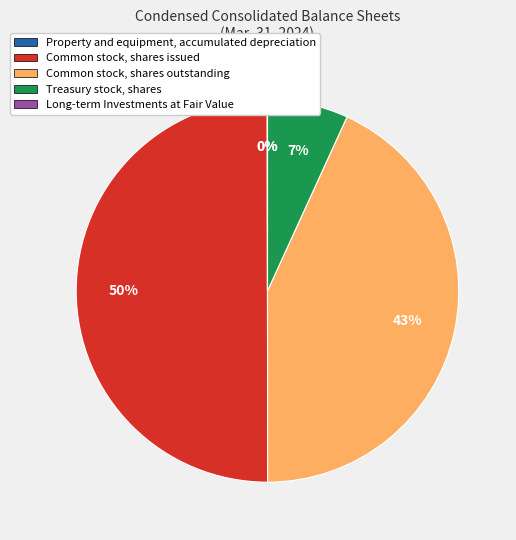

To the nearest percent, what percentage of the pie is Common stock, shares issued?

50%